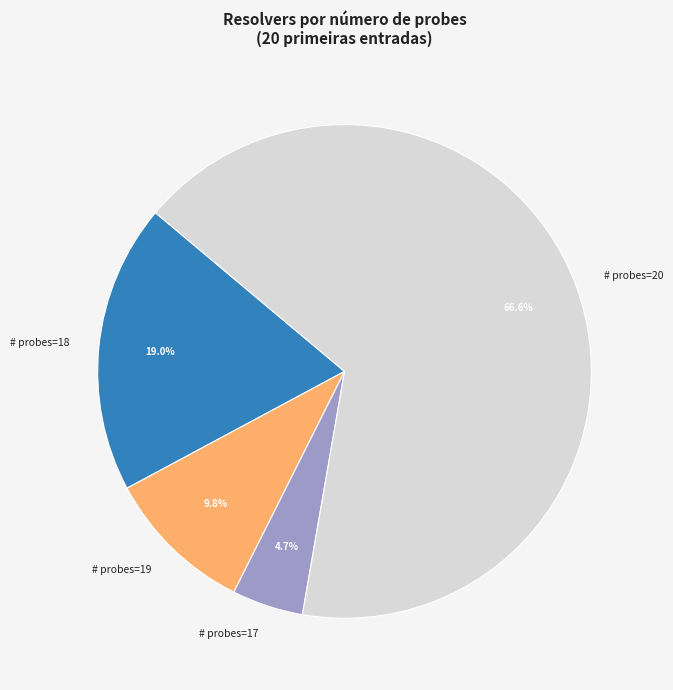

What portion of the pie excludes # probes=17?

95.3%